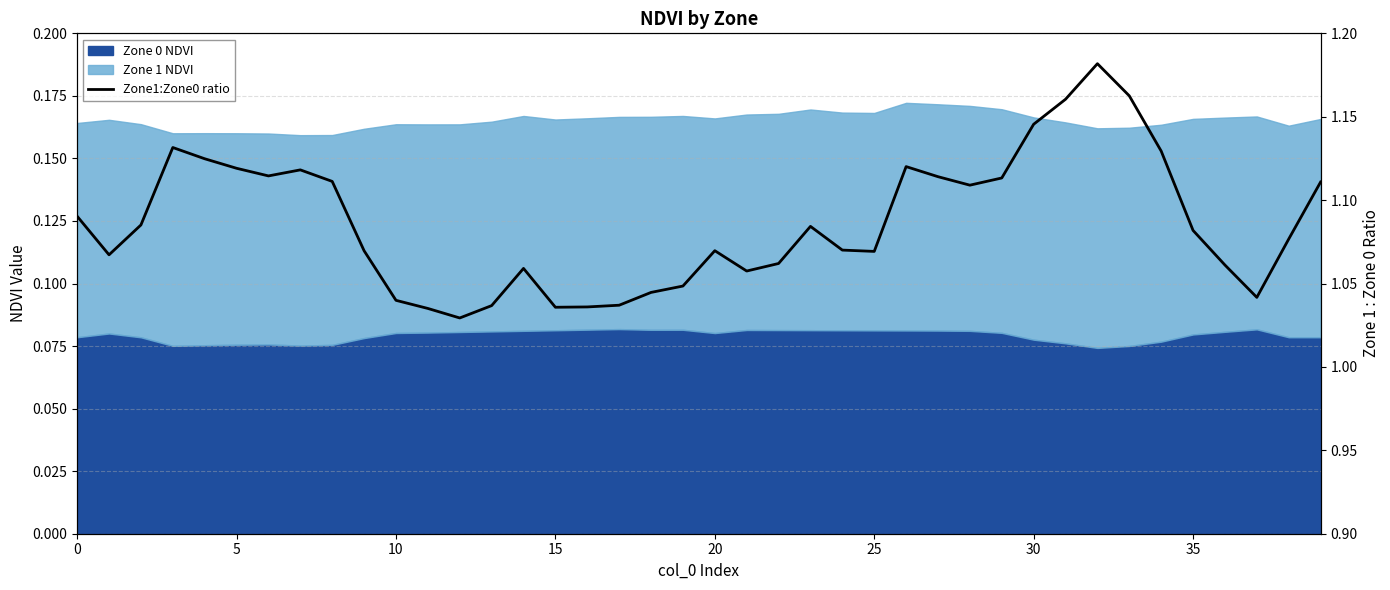

How many lines are shown in the chart?

1